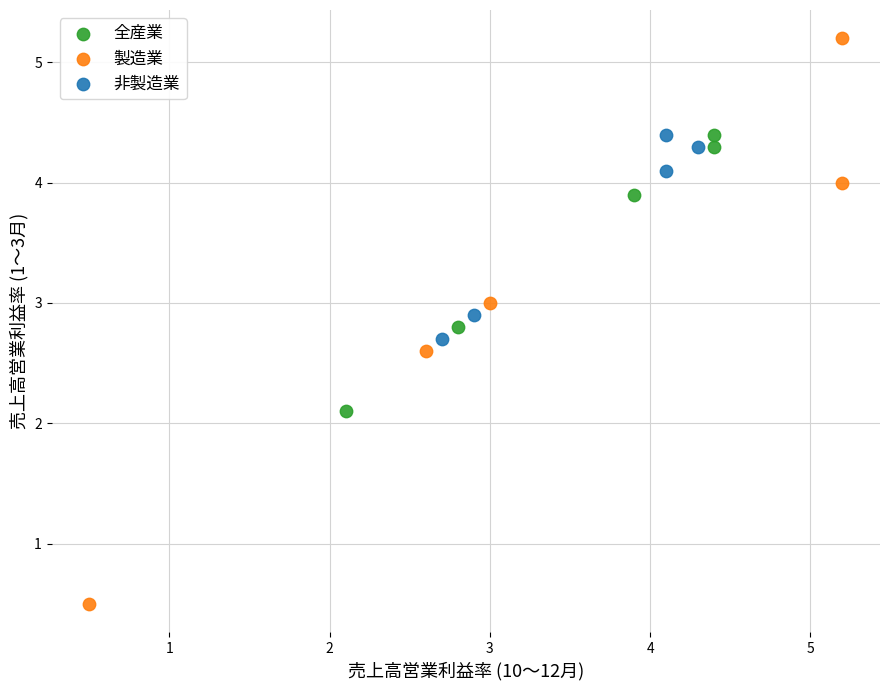

Which series reaches the maximum Y coordinate?

製造業